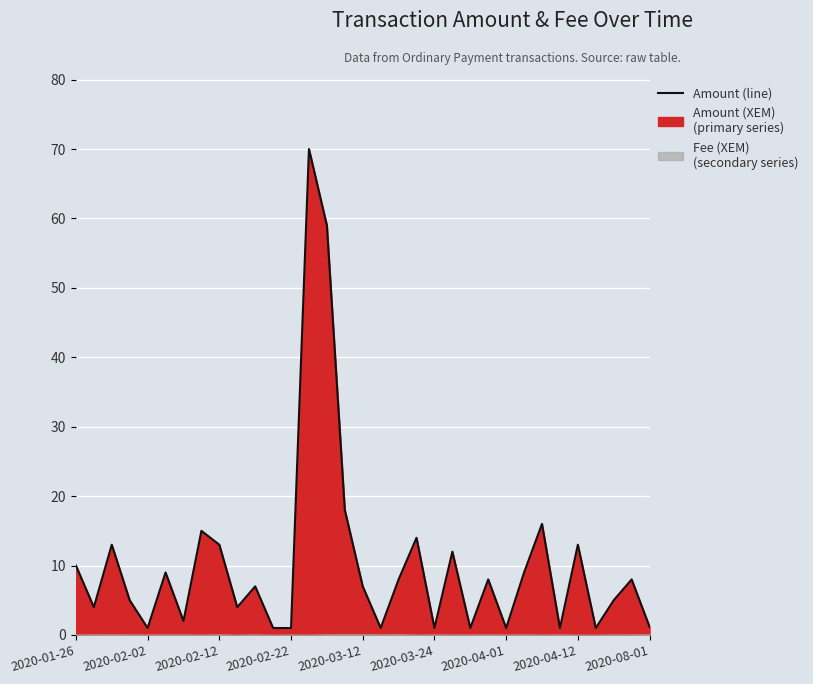

What is the difference between the second highest and minimum values?

58.0